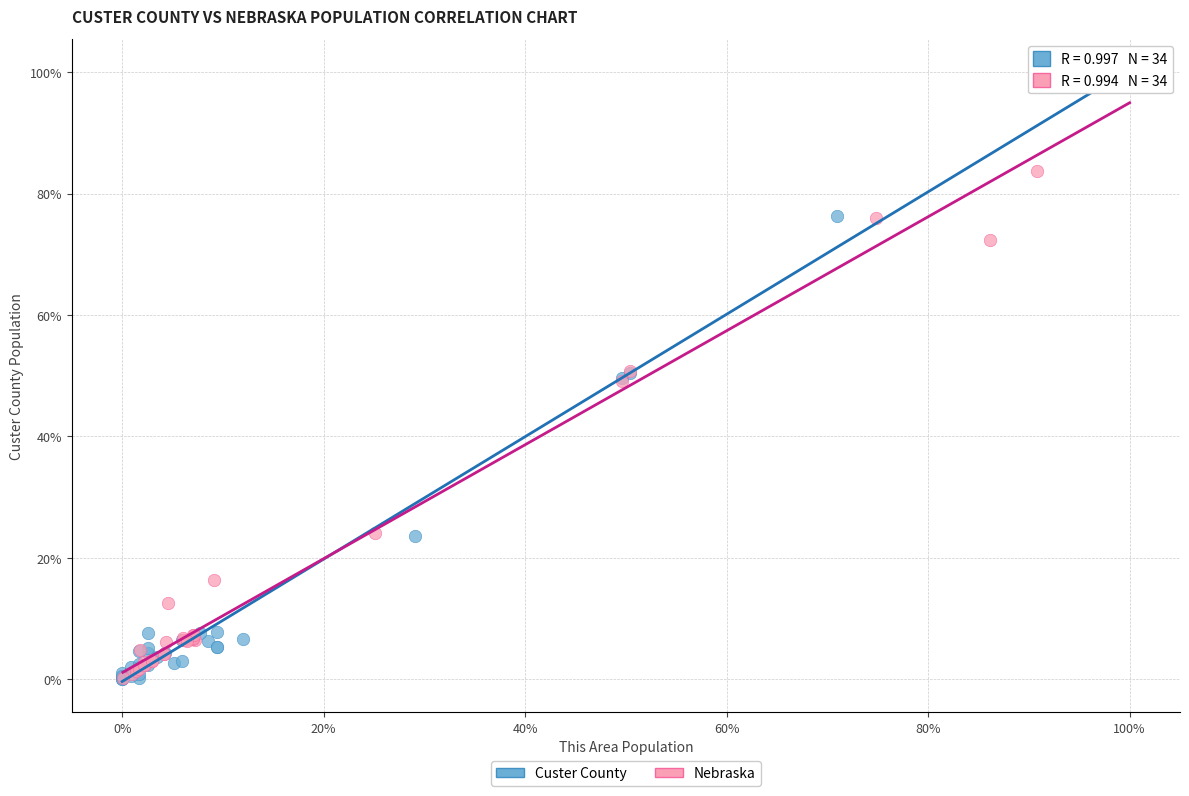

Which series has the widest spread of Y values?

Custer County